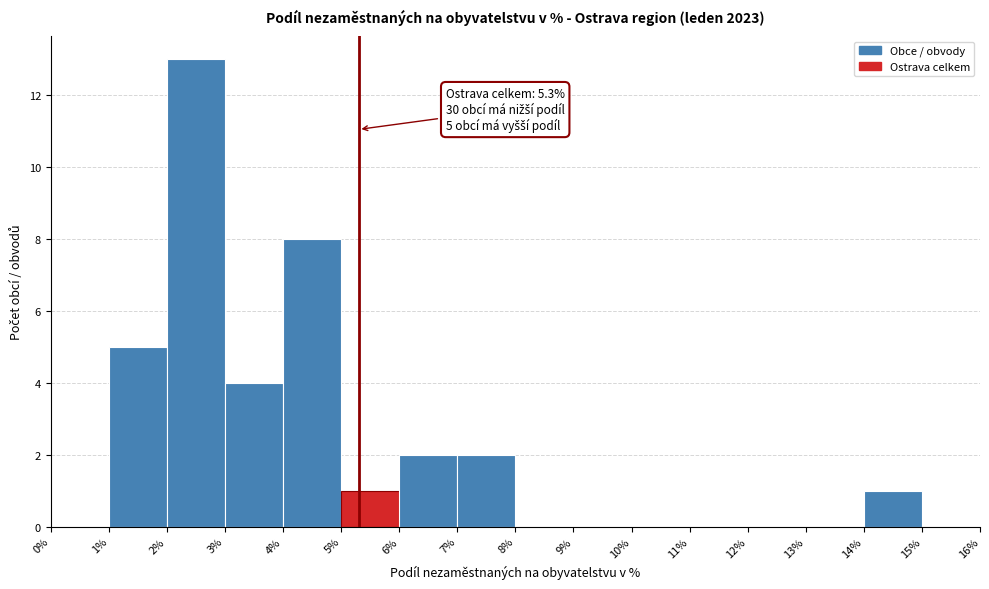

Over which range of the x-axis is the bar tallest?

2% to 3%